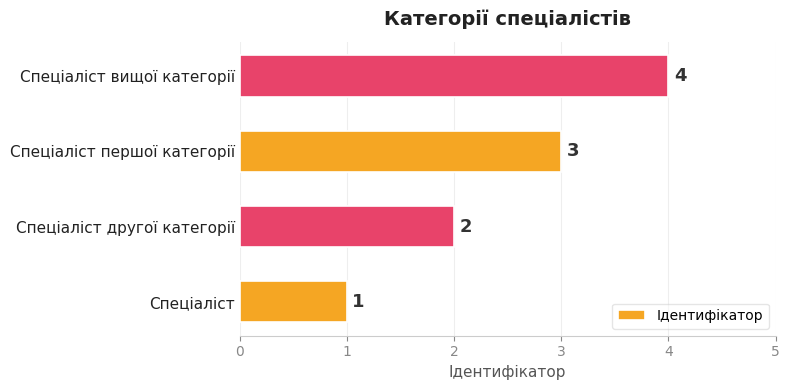

How many series are shown in this chart?

1